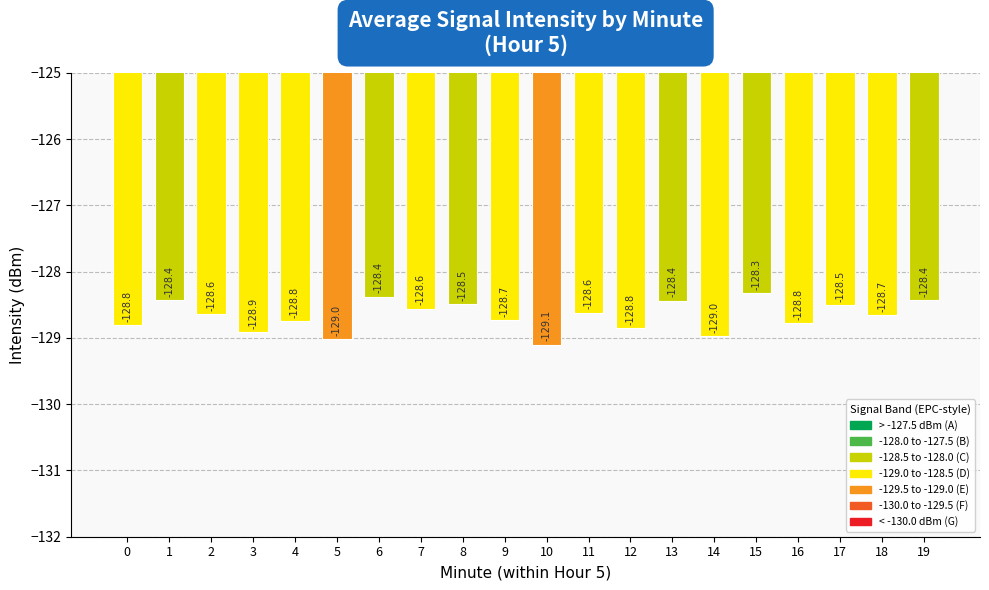

Are the bars horizontal?

No